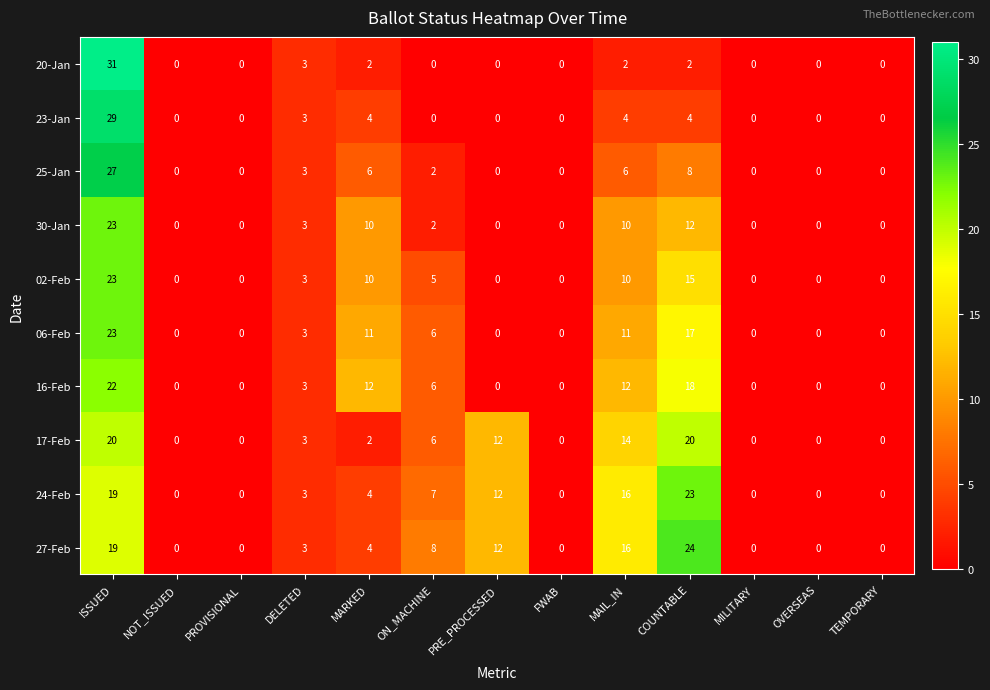

Count the 06-Feb values in the range 0 to 11.

11